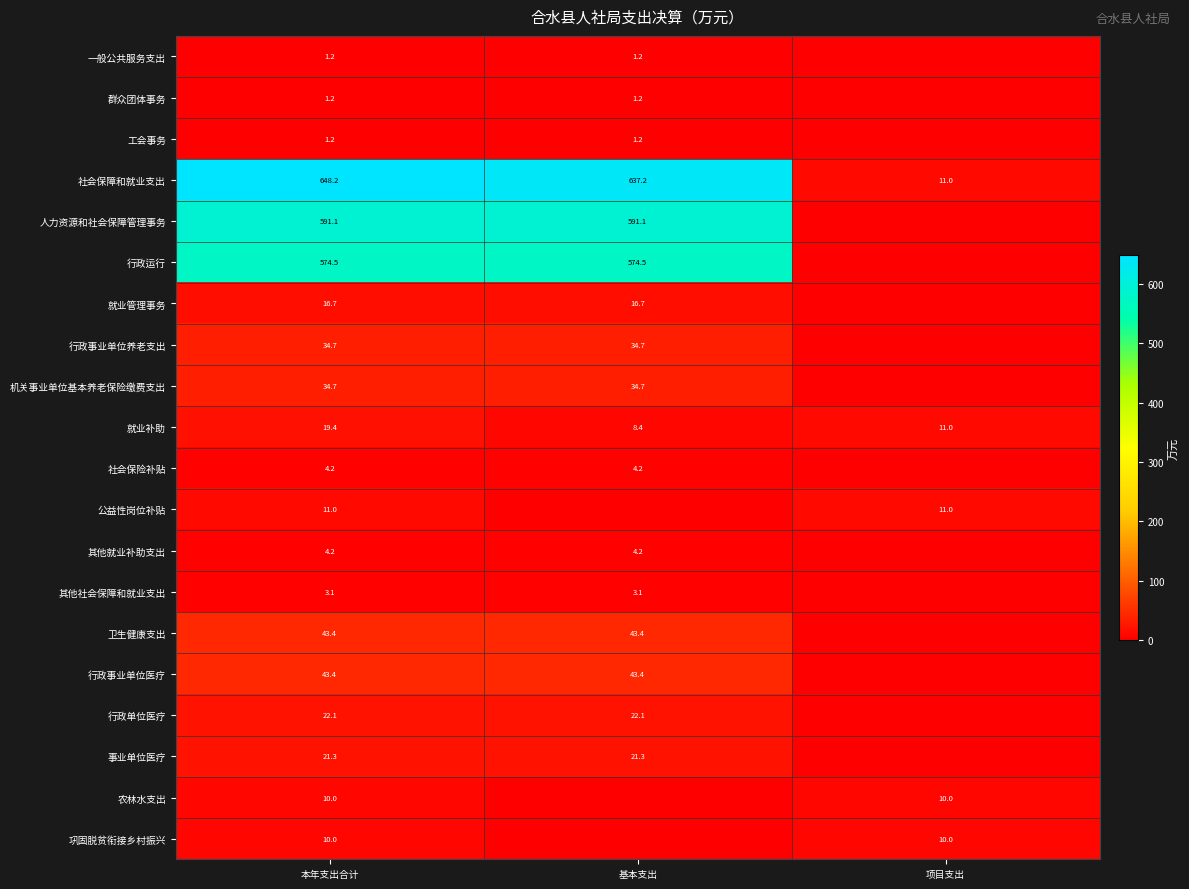

Is the value of 就业补助 at 项目支出 greater than the value of 就业管理事务 at 基本支出?

No